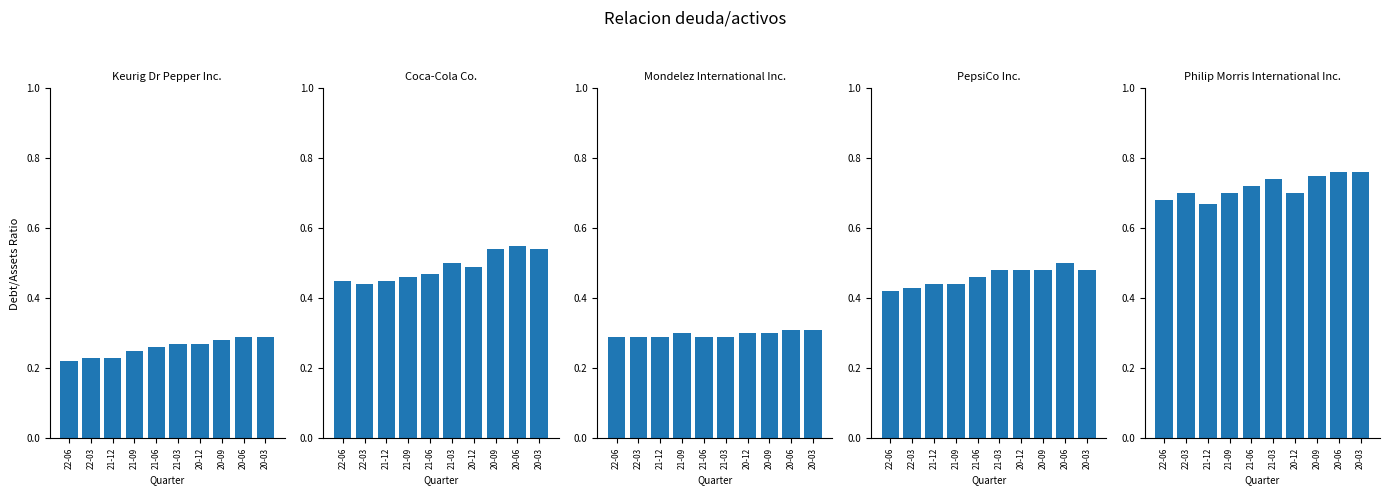

How many data points does each series have?

10